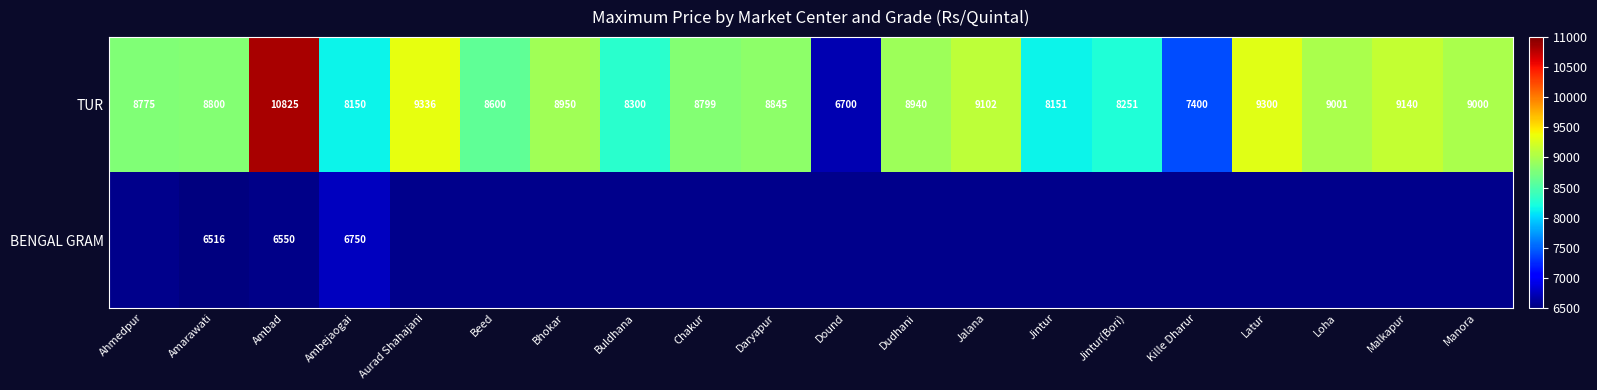

At which category is the sum across all series the highest?

Ambad